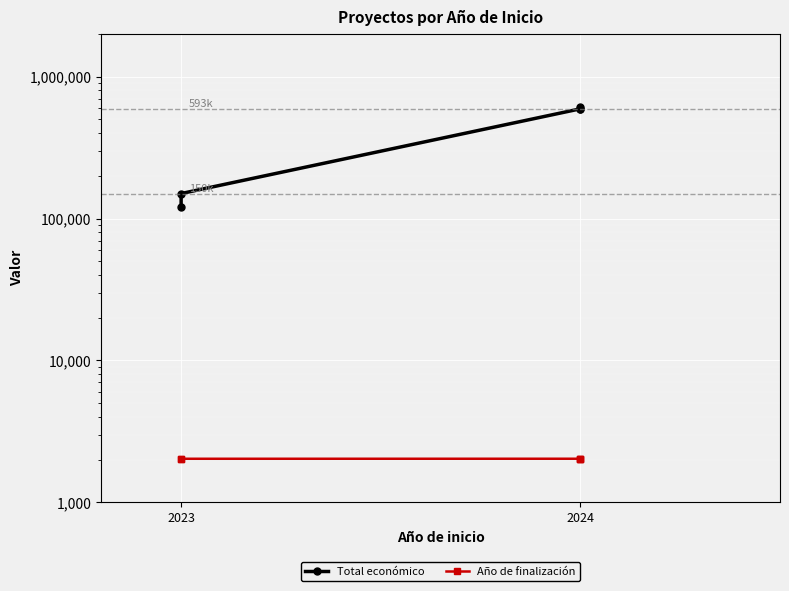

What is the lowest value of the Total económico series?

120000